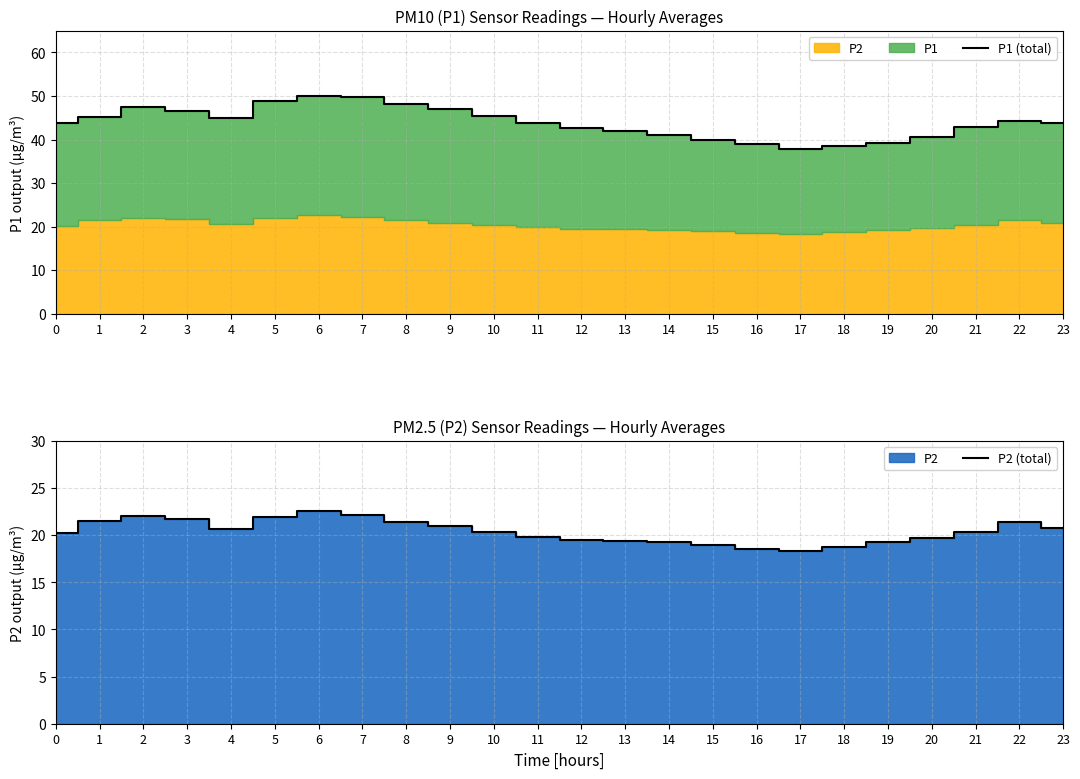

Which series has the largest total across all categories?

P1 (total)